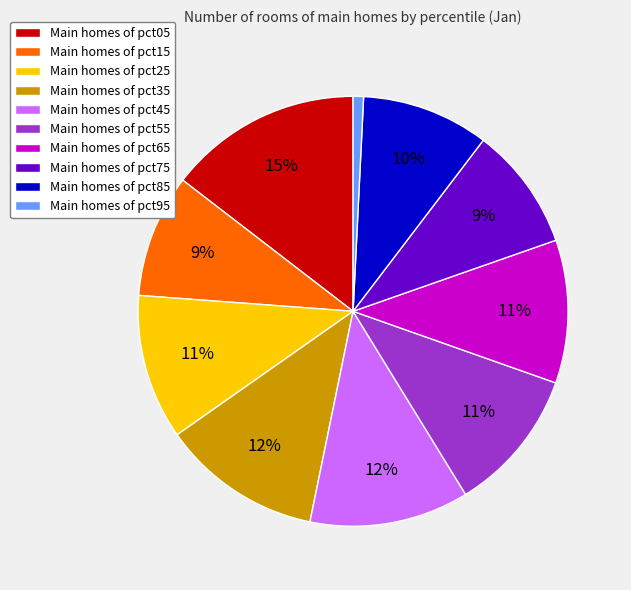

What is the smallest slice in the pie chart?

Main homes of pct95